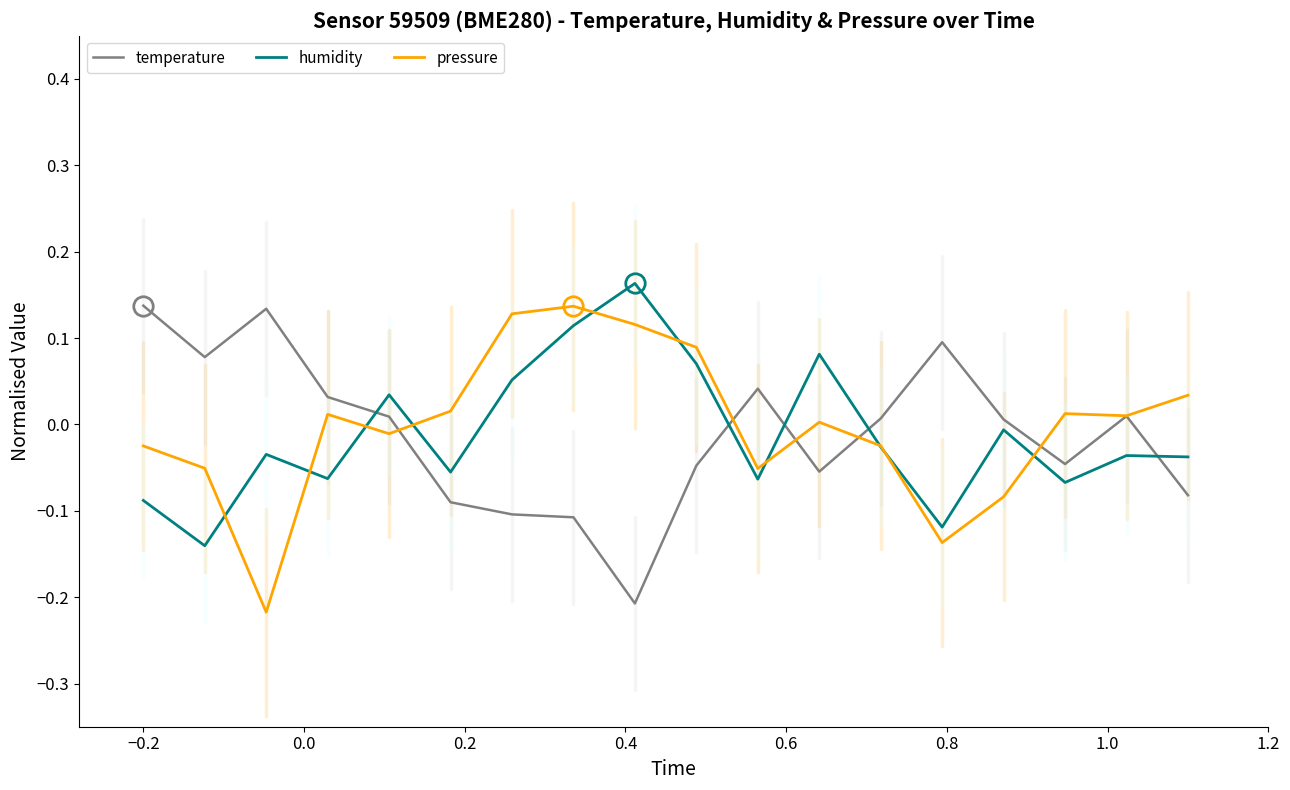

True or false: humidity and temperature cross at least once.

True